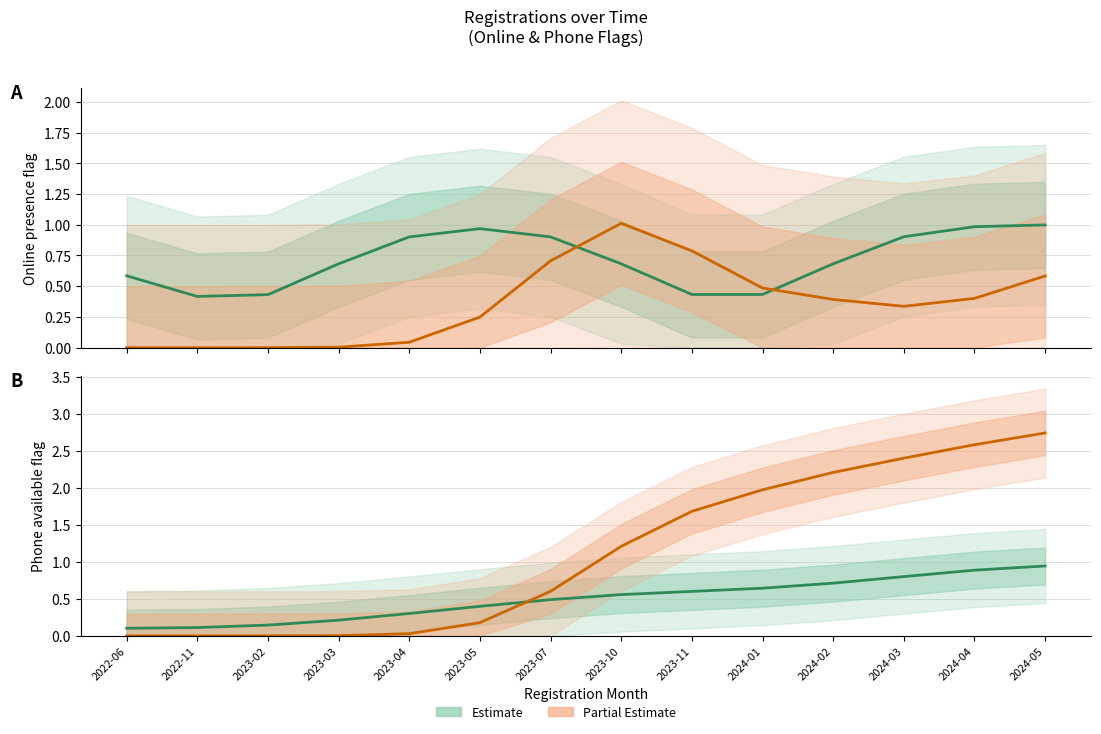

Where is Cumul. online (Estimate) nearest to the value 0?

2022-06